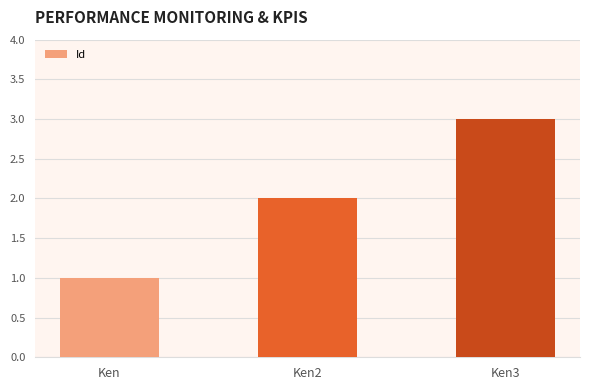

Count the number of categories in the chart.

3